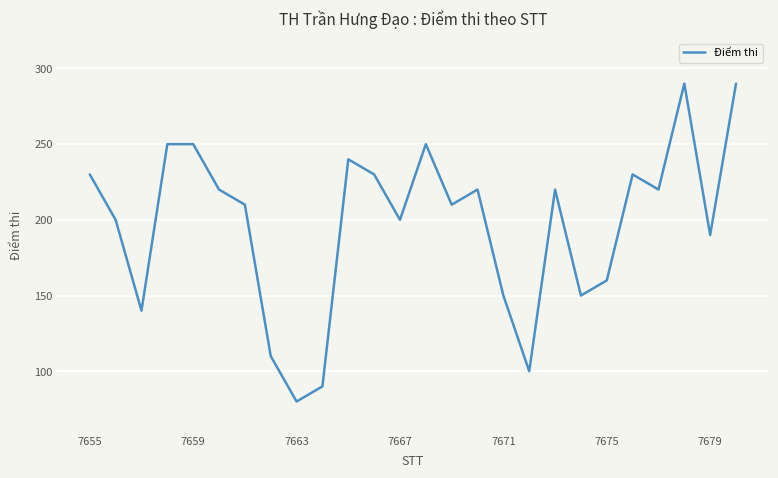

What is the maximum value shown in the chart?

290